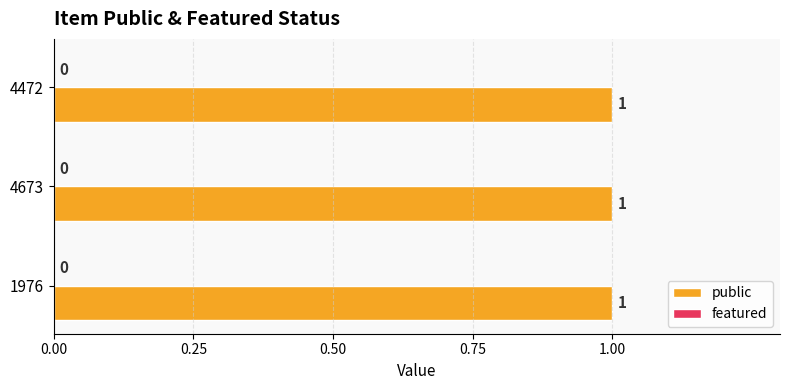

At which category is the sum across all series the highest?

1976